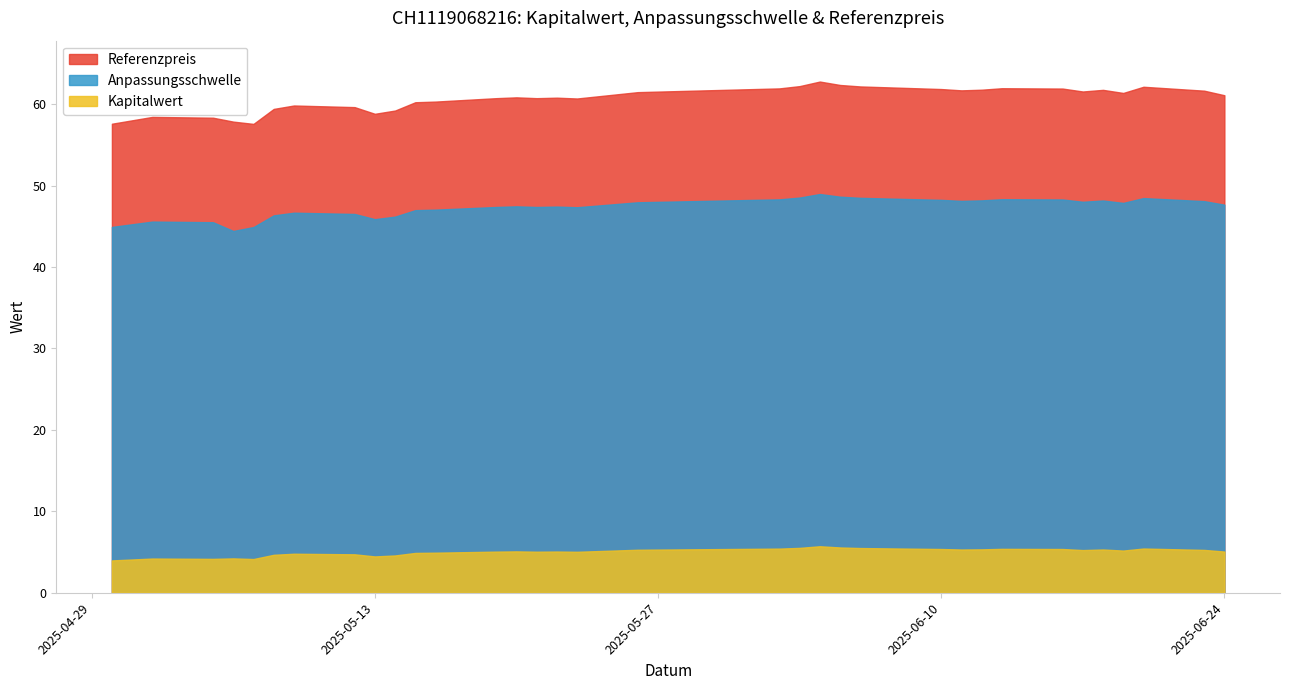

What is the spread (max minus min) of values at 2025-06-06?

56.7